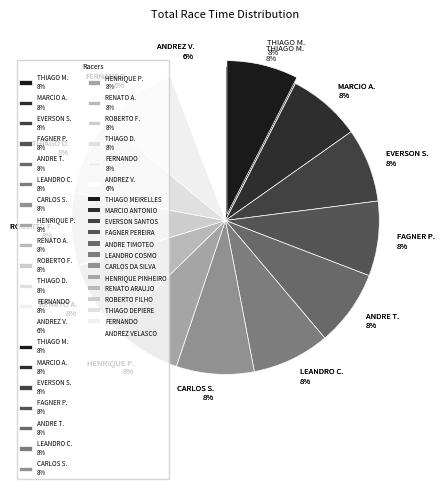

What percentage is the THIAGO MEIRELLES slice, to the nearest percent?

8%